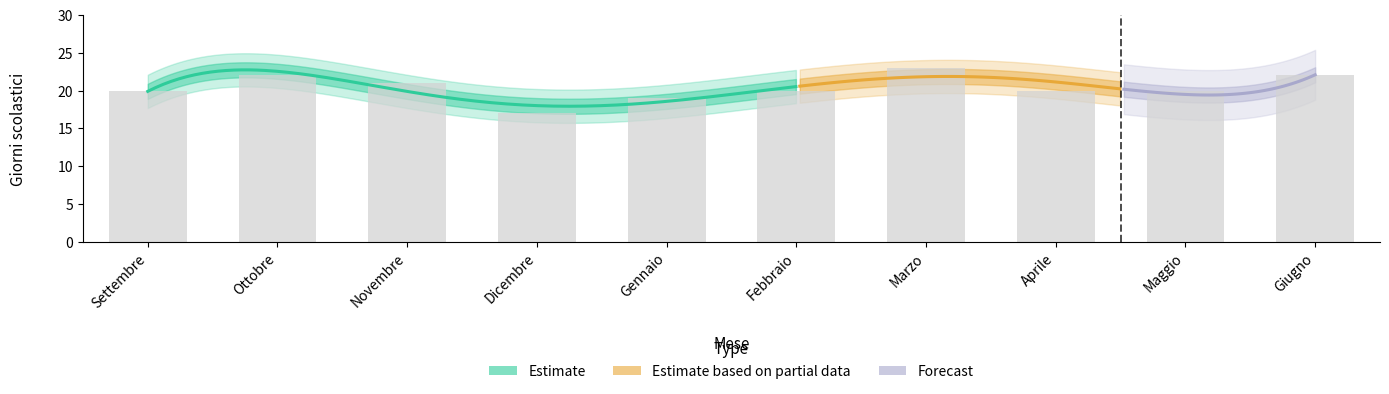

True or false: the data shows 10 at Giugno.

False